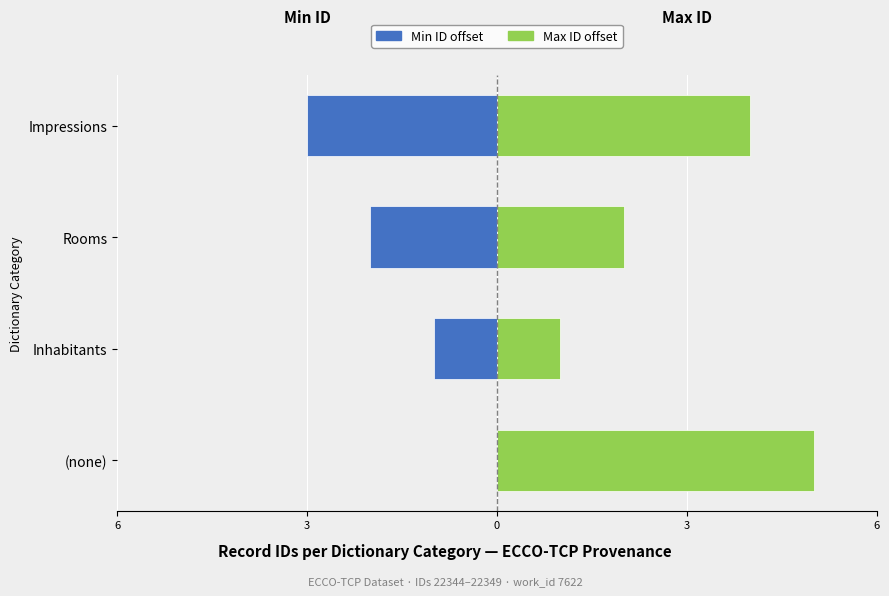

How many Min ID offset (left) values are between -2 and 0?

3